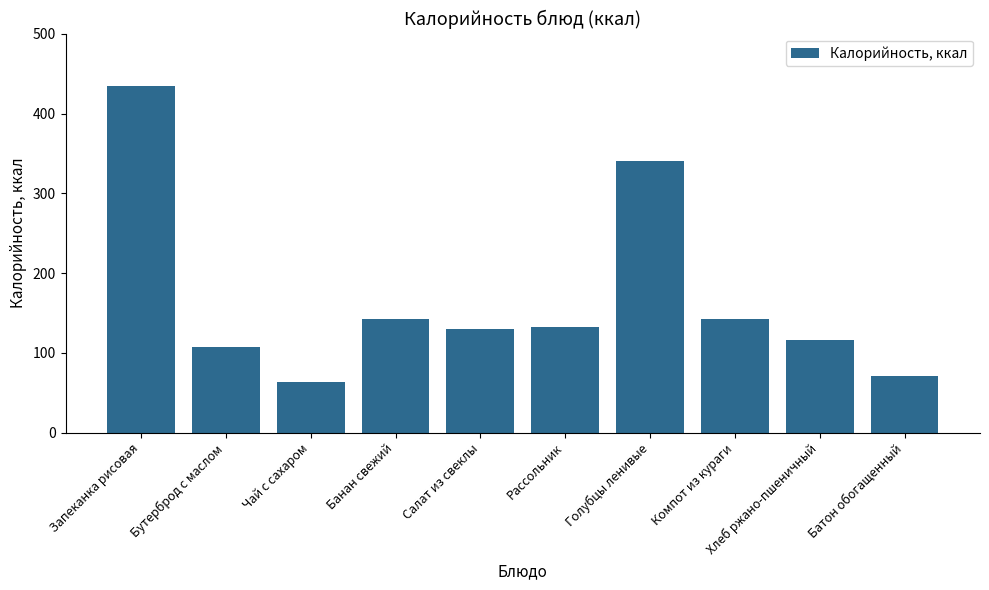

What is the value of the 2nd bar from the left?

107.9